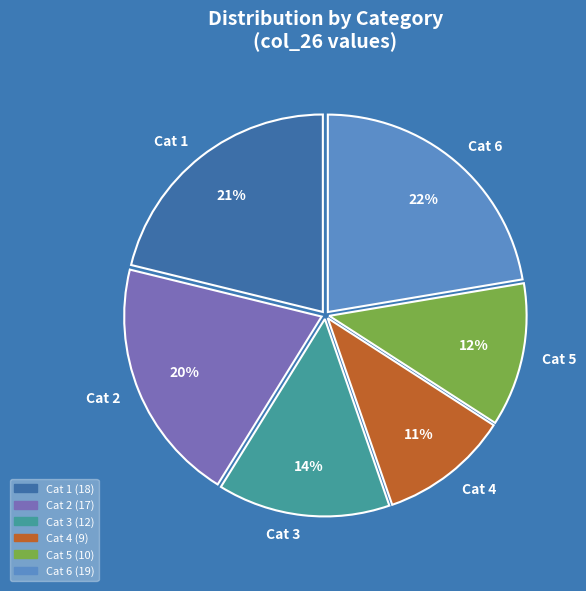

To the nearest percent, what percentage of the pie is Cat 4?

11%